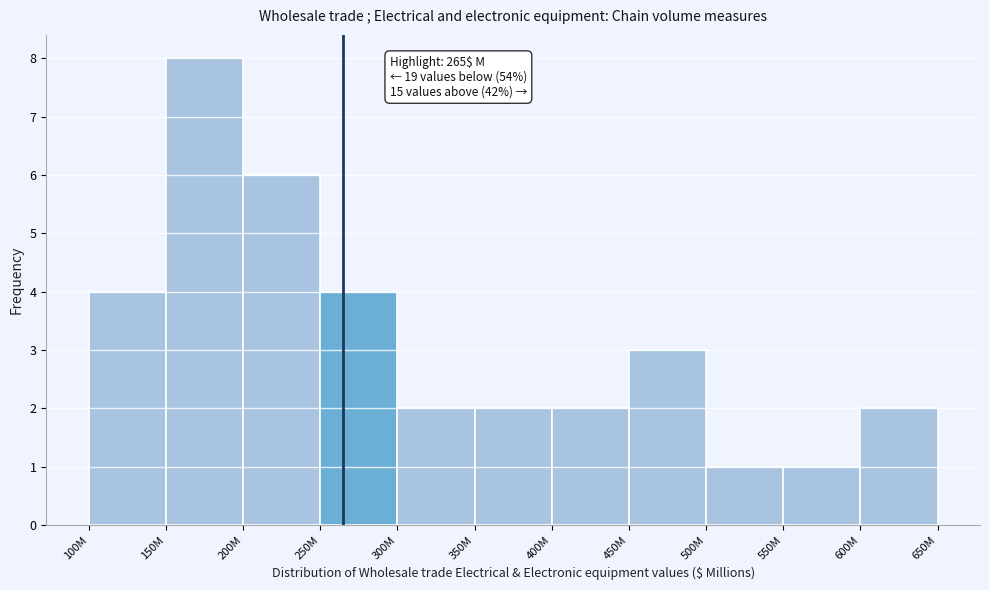

Reading left to right, list all the values displayed in this chart.

4	8	6	4	2	2	2	3	1	1	2